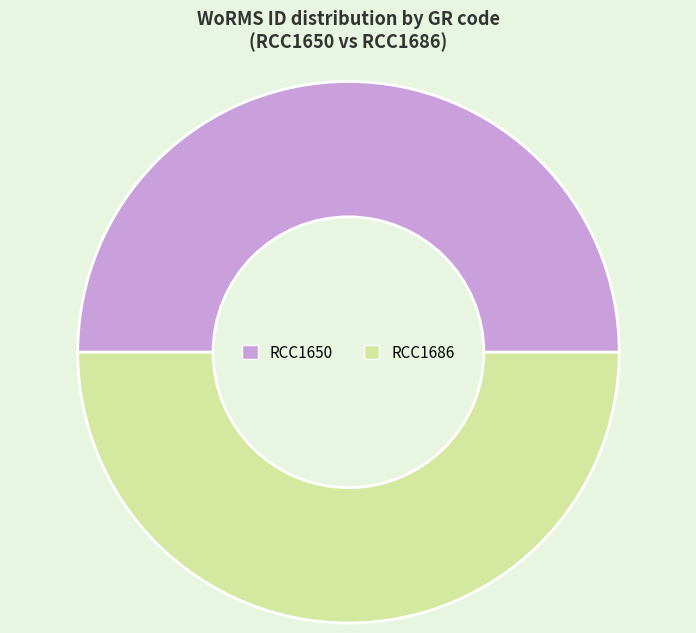

Approximately how many times larger is the value at RCC1650 compared to RCC1686?

1.0